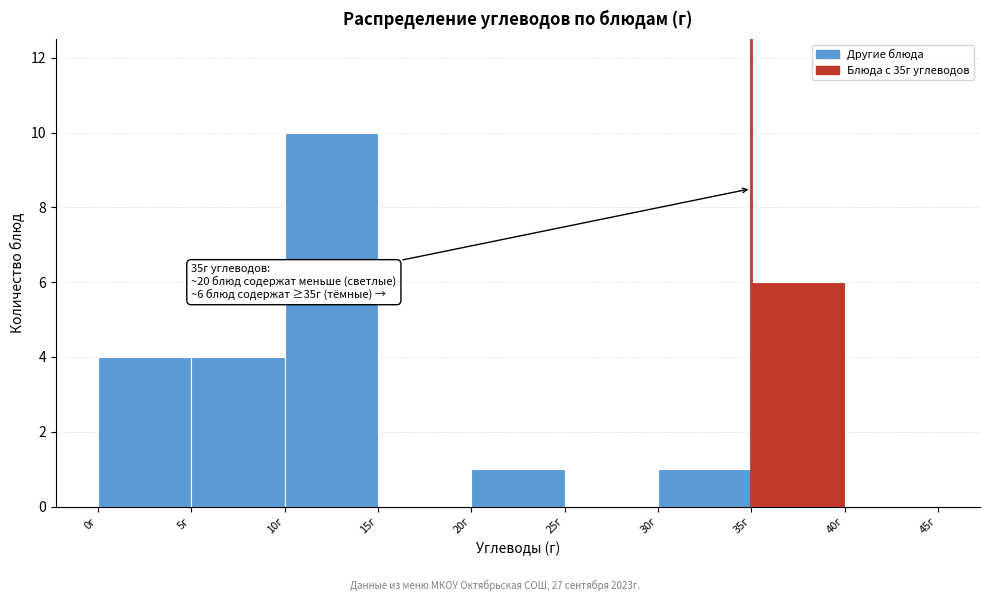

Over which range of the x-axis is the bar tallest?

10 to 15